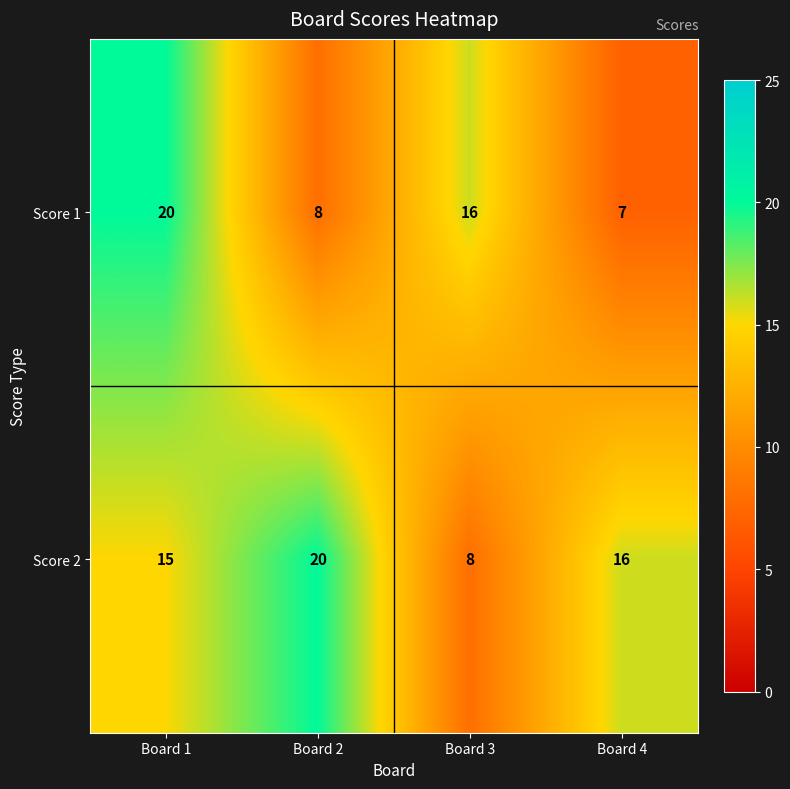

What is the sum of all Score 1 values?

51